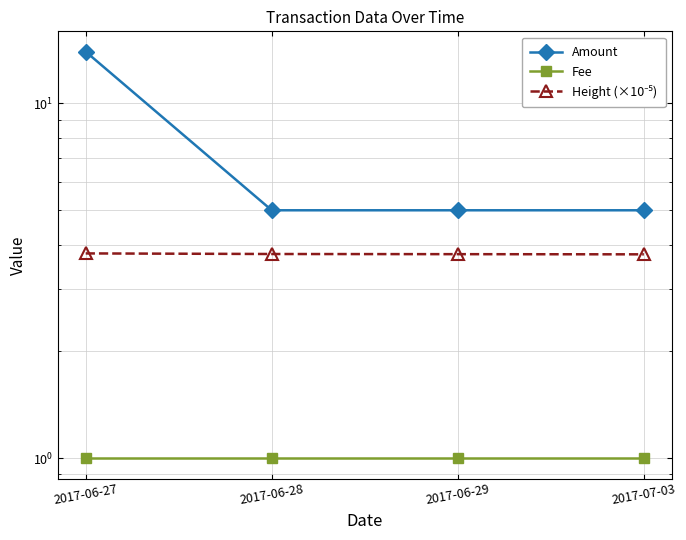

Count the Amount values in the range 5 to 14.

4